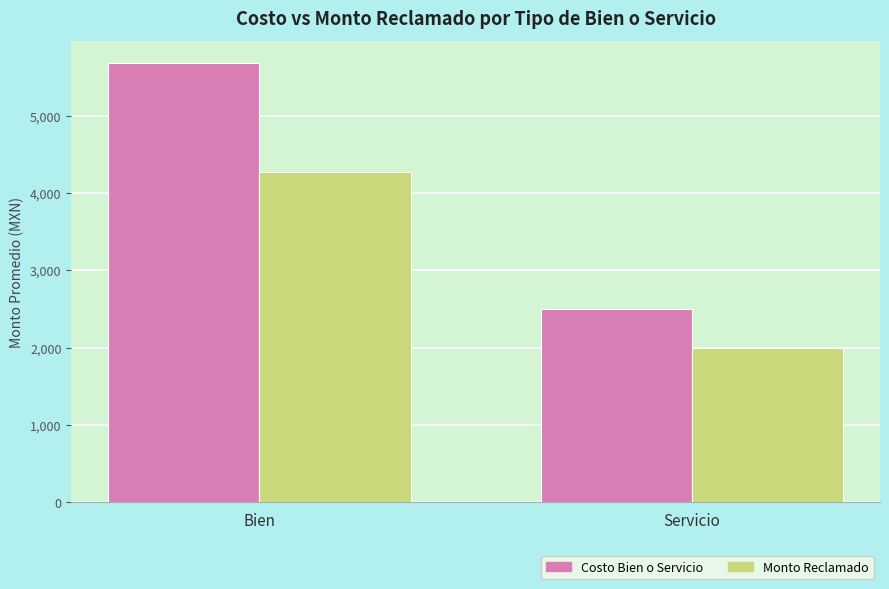

At which label is Monto Reclamado closest to 3133?

Servicio